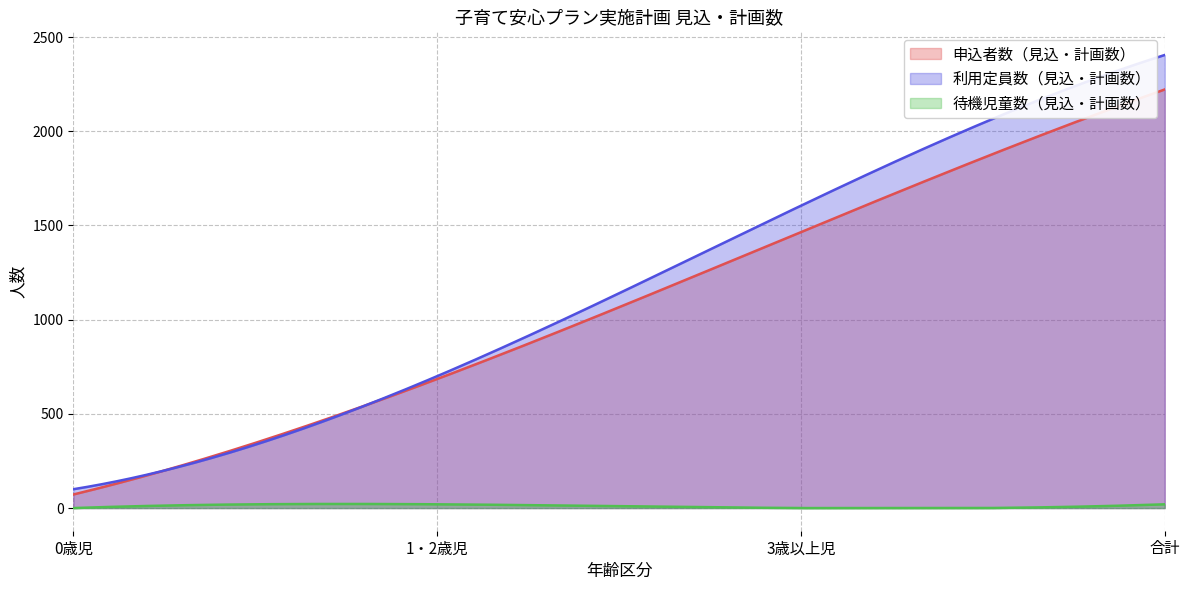

Is it true that 待機児童数（見込・計画数） equals 0 at 0歳児?

True